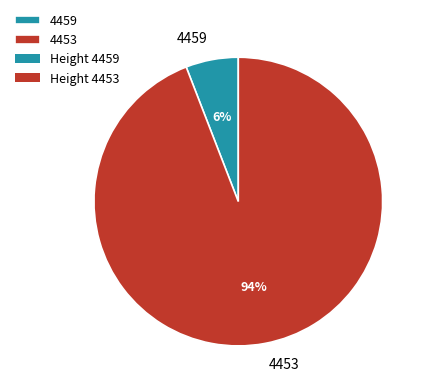

Does 4459 represent more than half of the total?

No